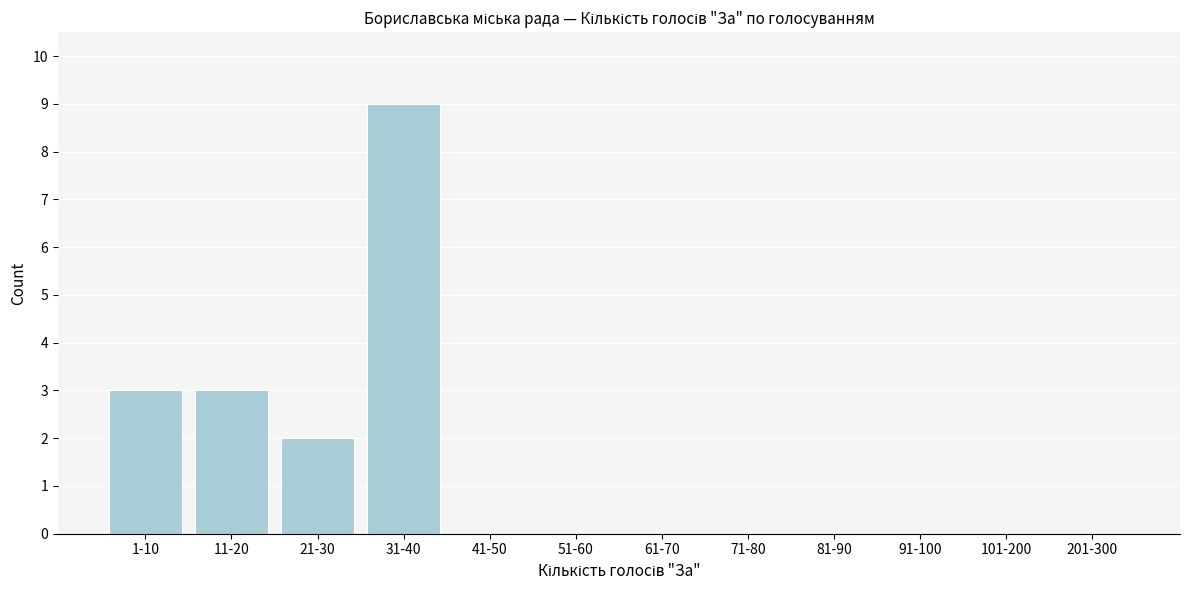

Reading right to left, list all the values displayed in this chart.

201-300=0	101-200=0	91-100=0	81-90=0	71-80=0	61-70=0	51-60=0	41-50=0	31-40=9	21-30=2	11-20=3	1-10=3